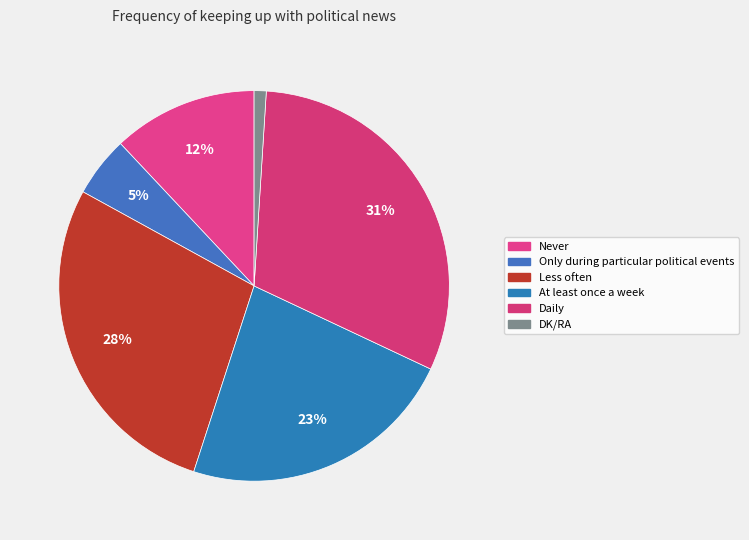

How many segments does this pie chart have?

6